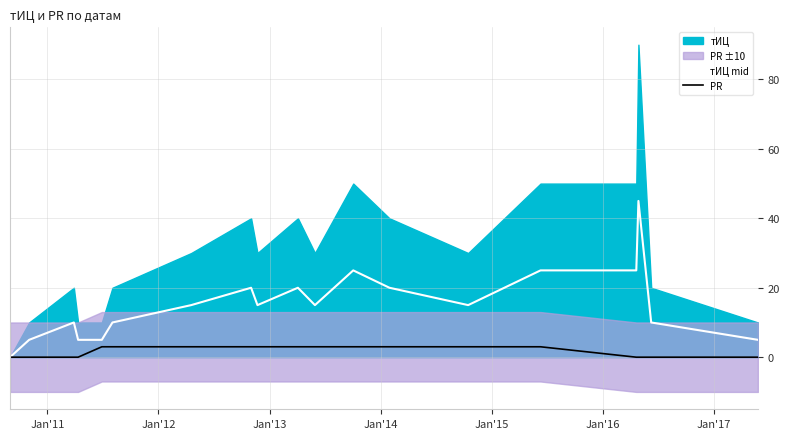

Rank the series by their average value, from lowest to highest.

PR, тИЦ mid